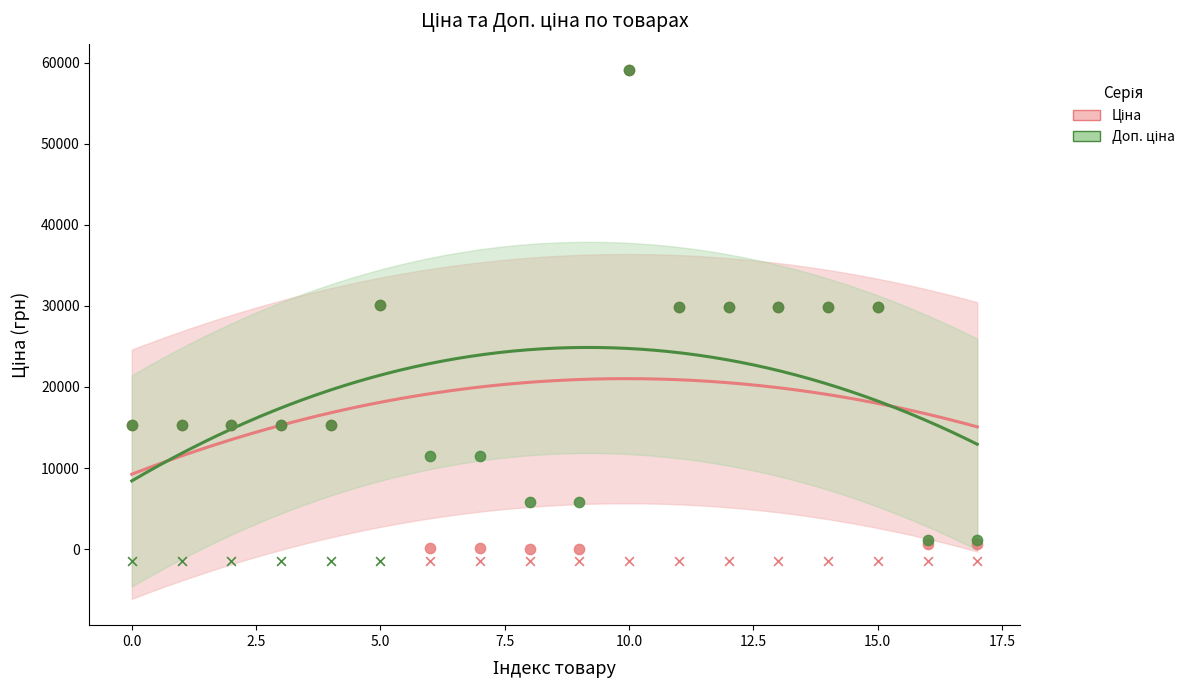

What are all the series names shown in the legend?

Ціна, Доп. ціна